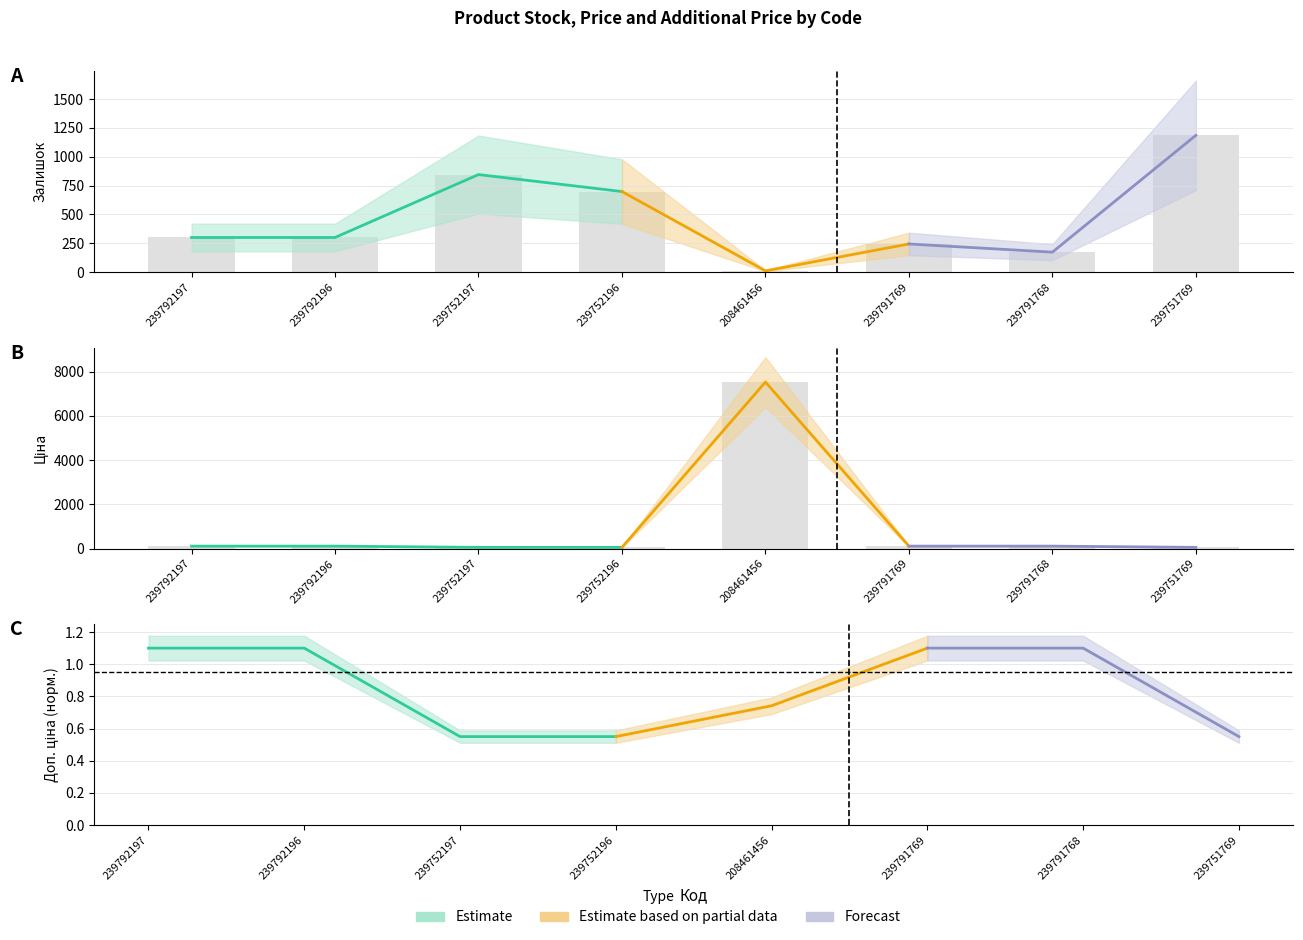

How many bars are there in each group?

2